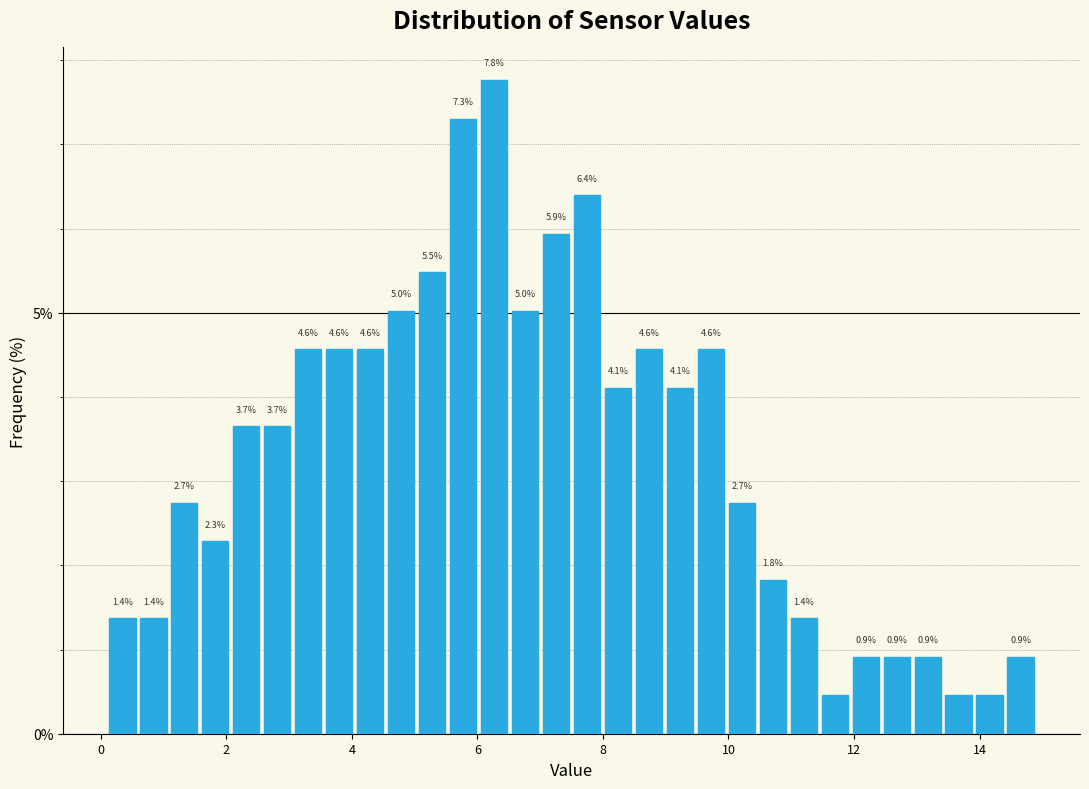

Around what value on the x-axis is the tallest bar? Give the approximate position of its centre, as read against the axis.

6.2